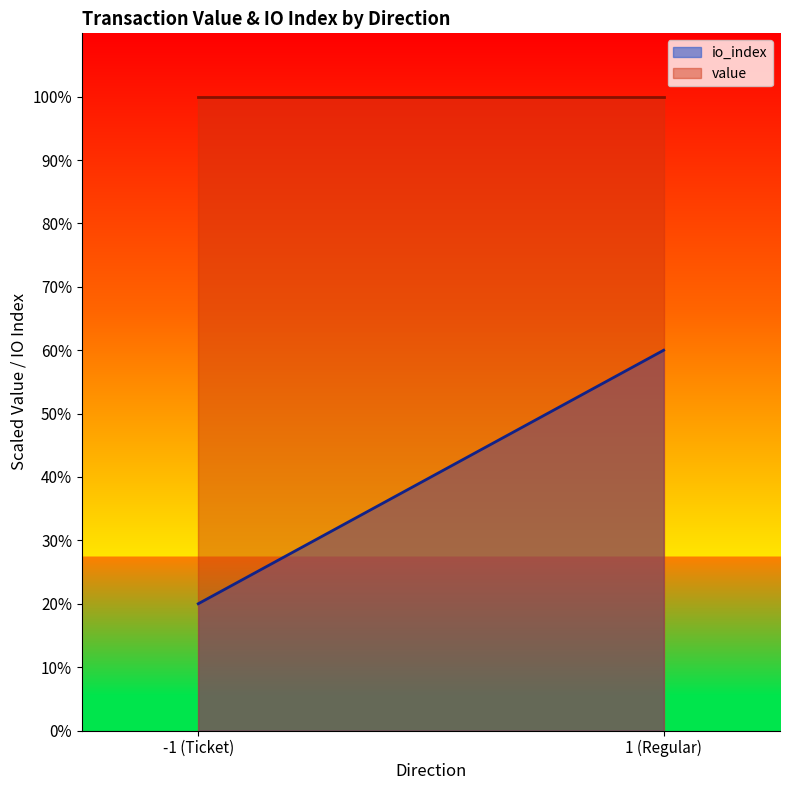

Which series has the widest spread of values?

io_index